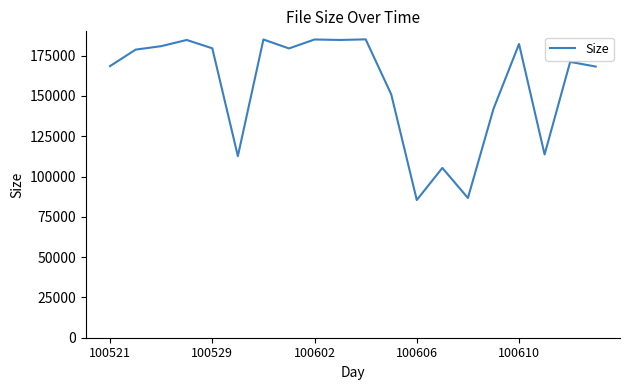

What is the difference between the maximum and minimum values?

99678